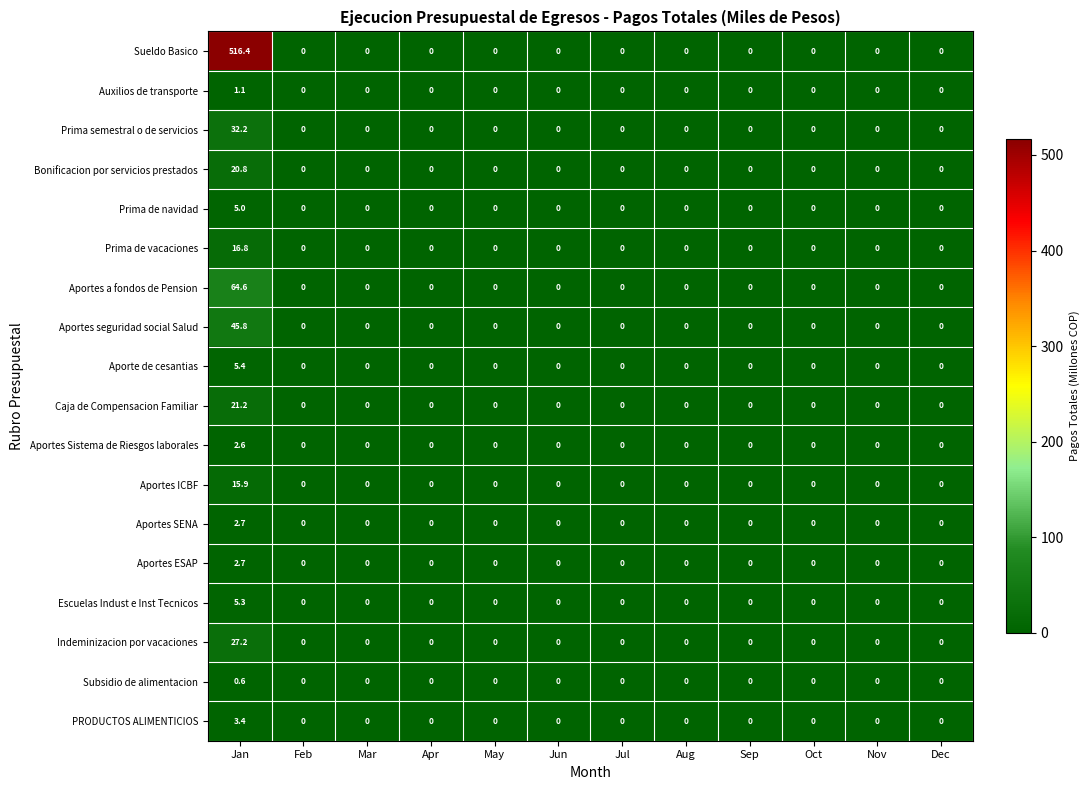

Which series has the largest range (max minus min)?

Sueldo Basico